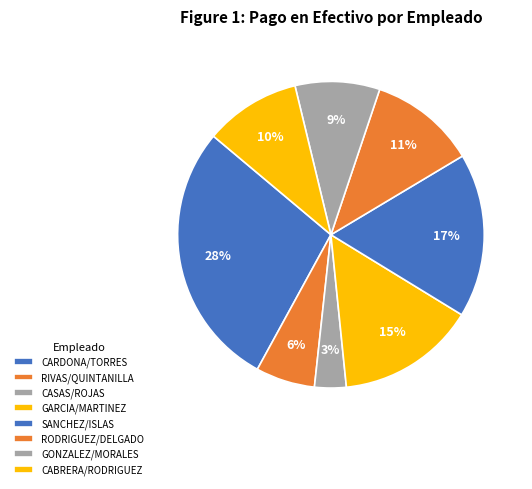

Count the number of slices in the pie.

8